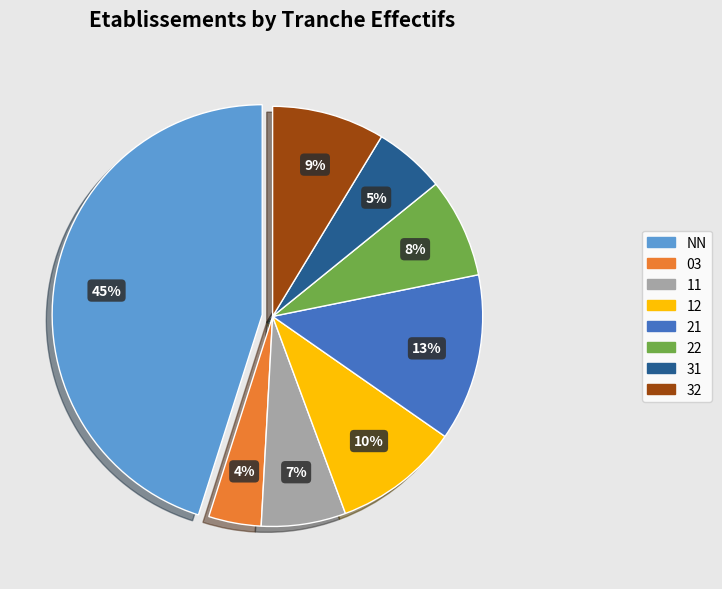

Is it true that 11 is 7% of the pie?

True